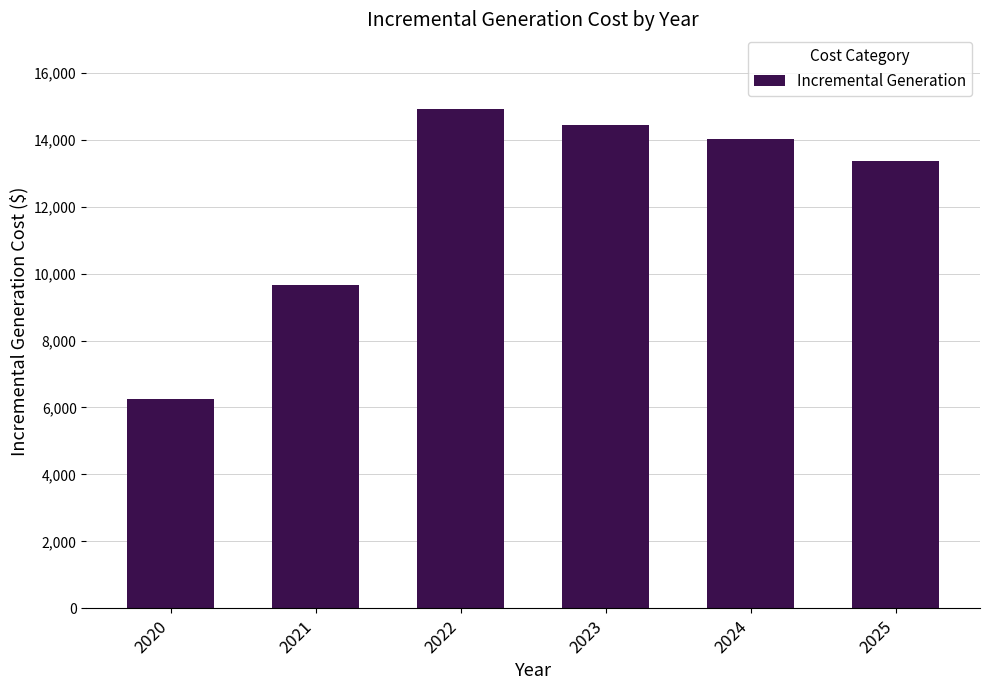

What is the approximate value at 2024?

14032.3